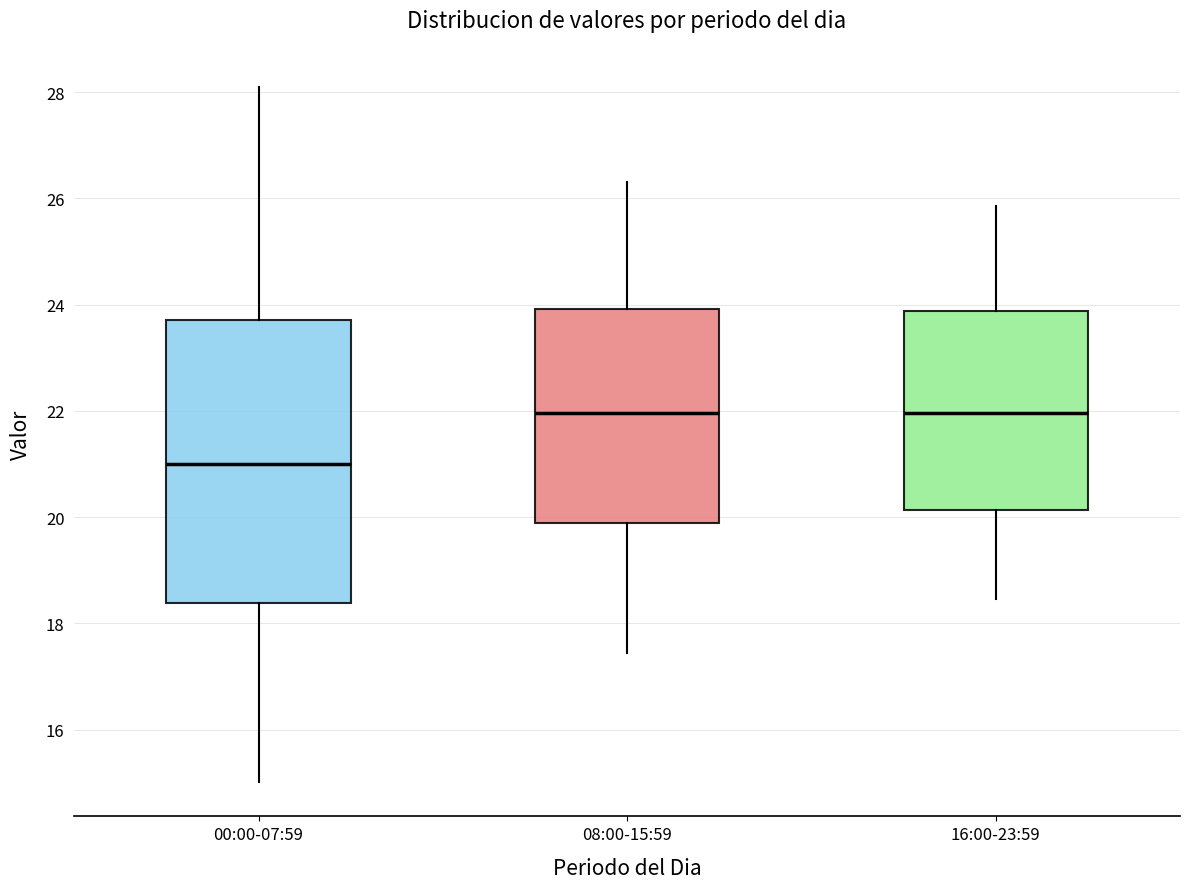

Where does the median line of the box for 00:00-07:59 sit on the y-axis? The values are not printed on the chart, so give them approximately, as read against the axis.

21.0